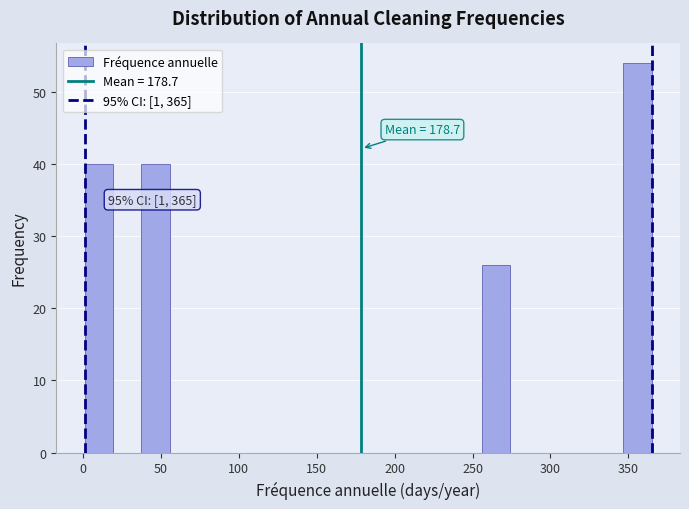

Read against the x-axis, roughly where is the centre of the tallest bar?

355